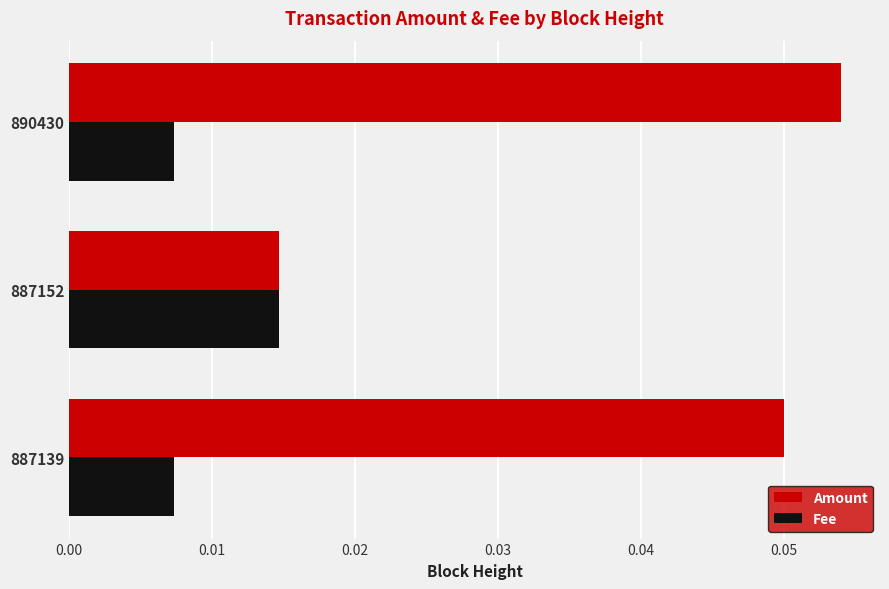

Which series has the widest spread of values?

Amount